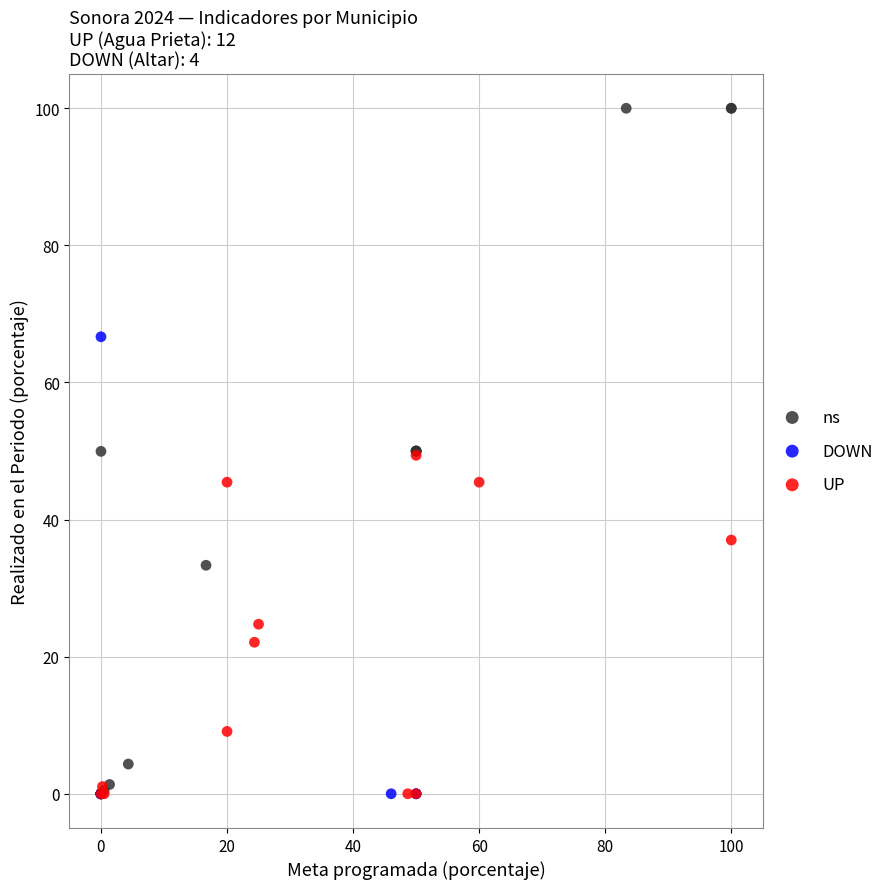

Which series reaches the maximum Y coordinate?

ns